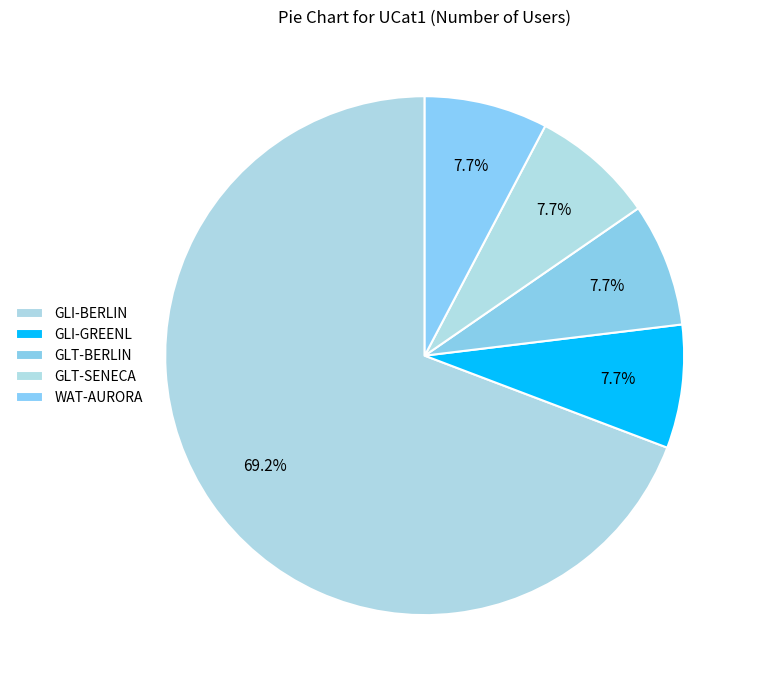

Count the number of slices in the pie.

5